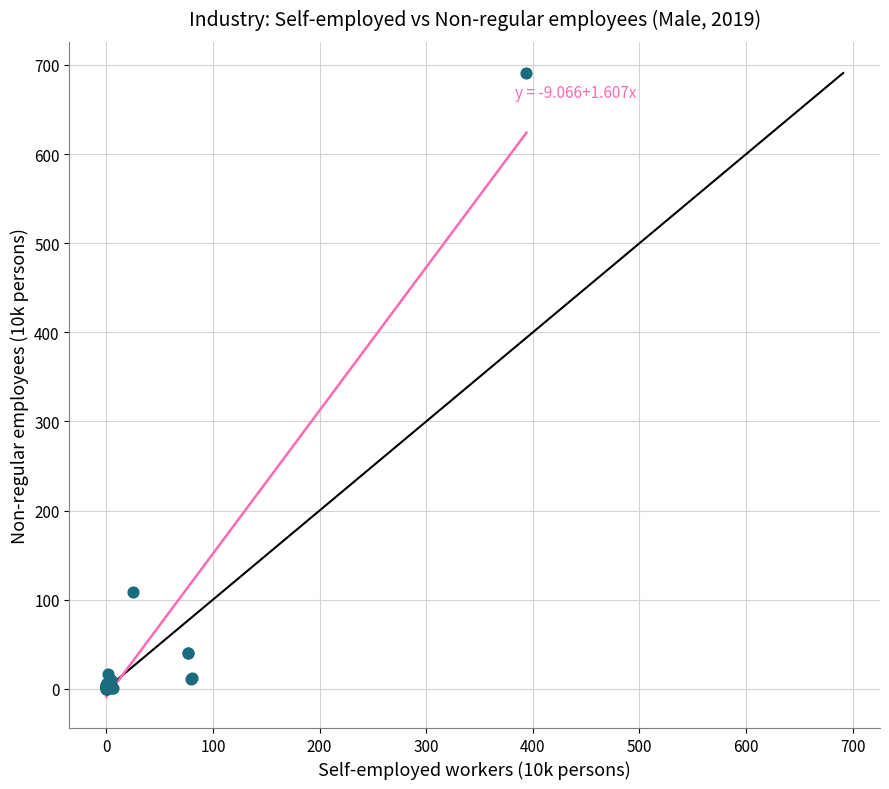

What Y value in the scatter plot is closest to 345?

109